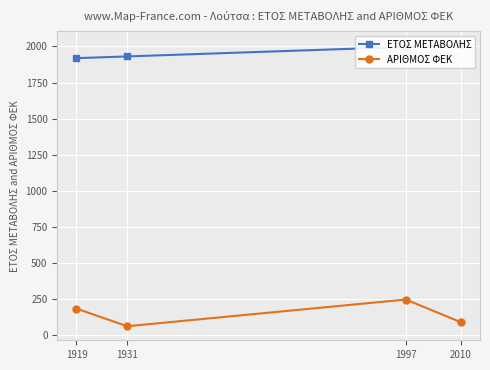

Which series has the widest spread of values?

ΑΡΙΘΜΟΣ ΦΕΚ